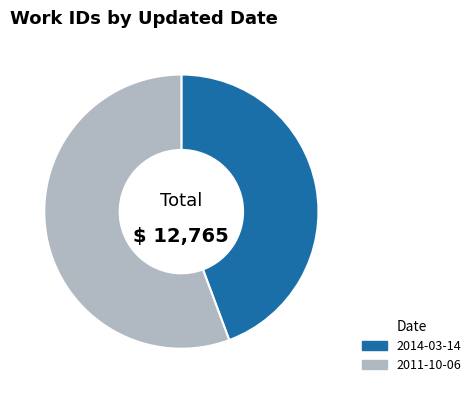

What is the ratio of the value at 2011-10-06 to the value at 2014-03-14?

1.3